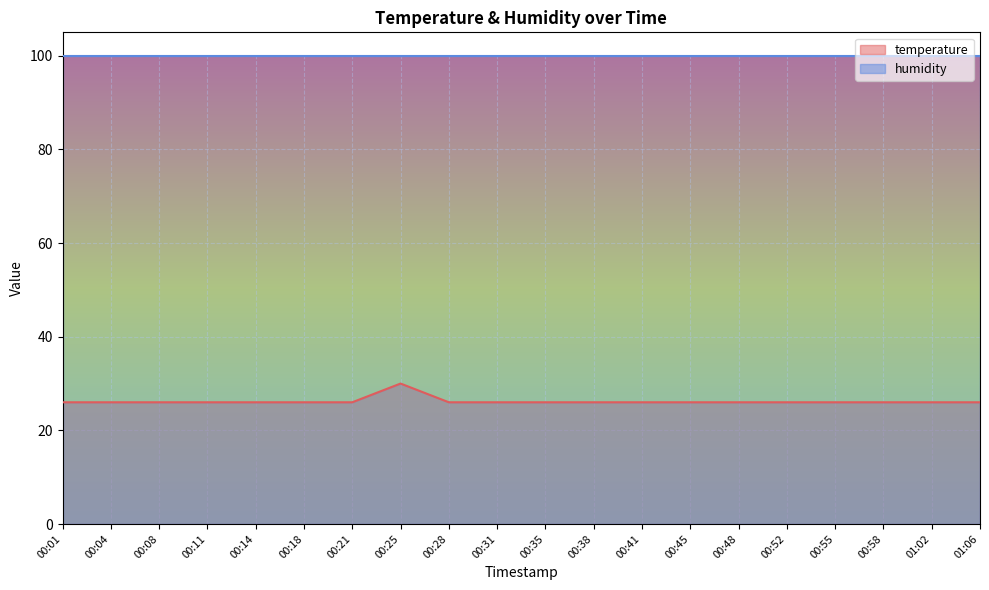

What is the minimum value shown in the chart?

26.0